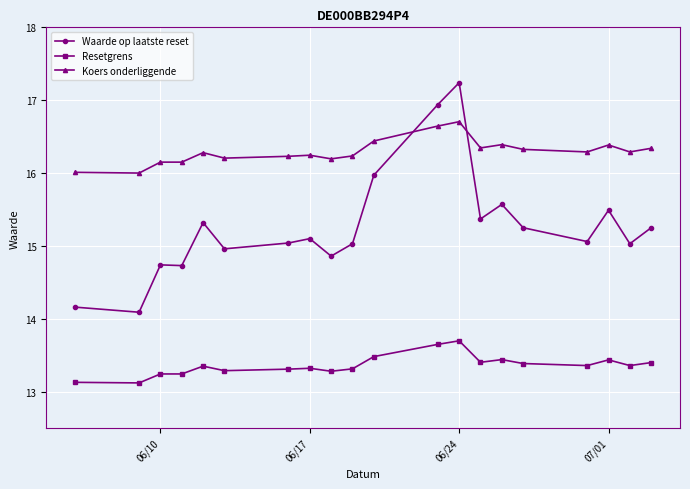

True or false: Waarde op laatste reset has more than 0 points higher than both neighbors.

True